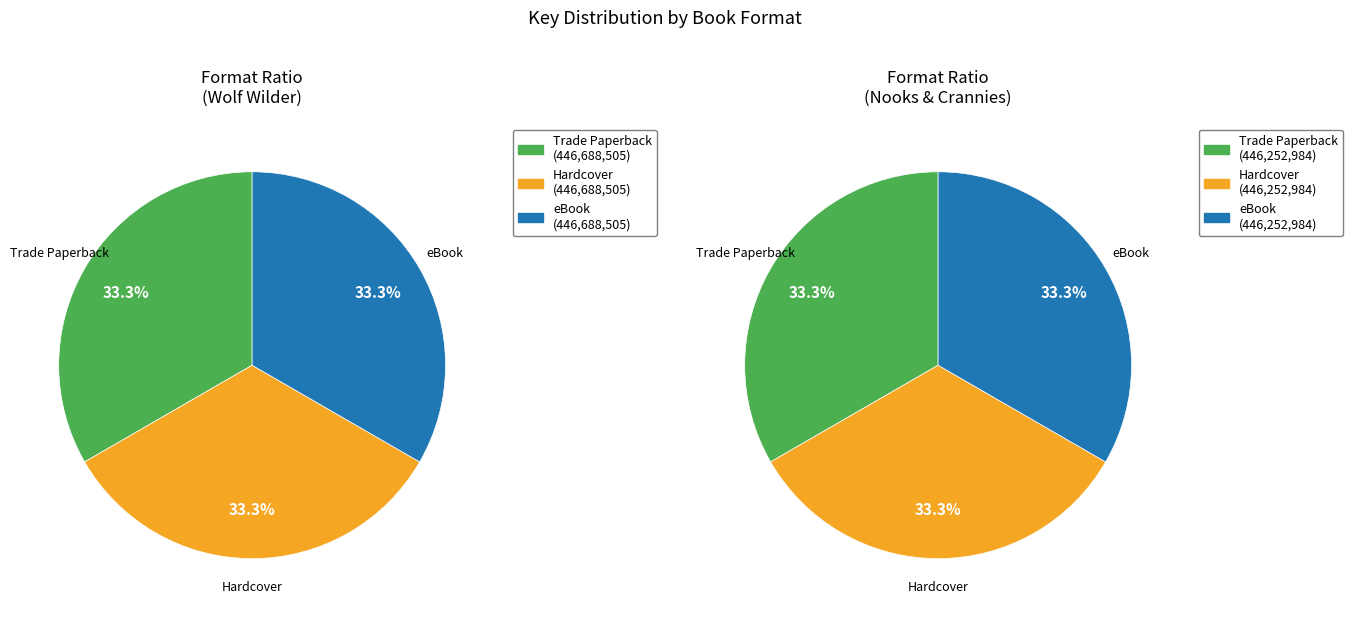

Does any single category account for the majority?

No